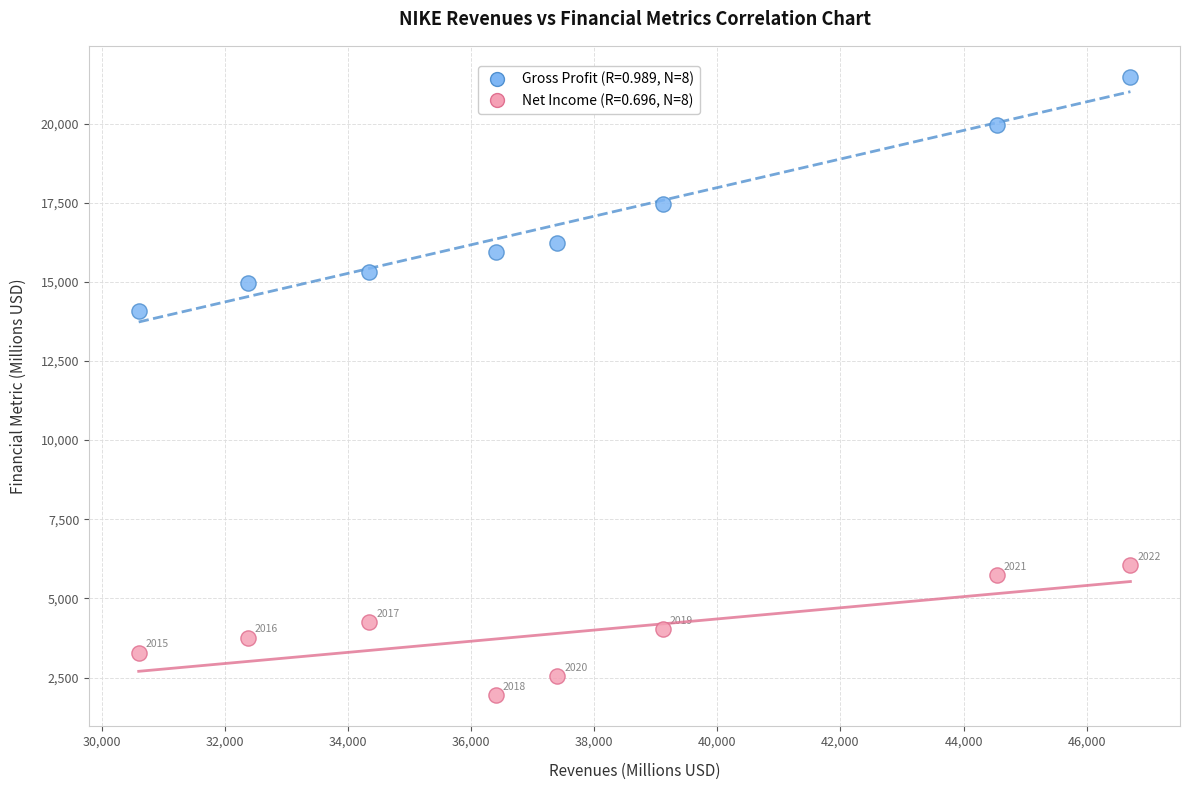

Across all series, what Y value is closest to 11706?

14067